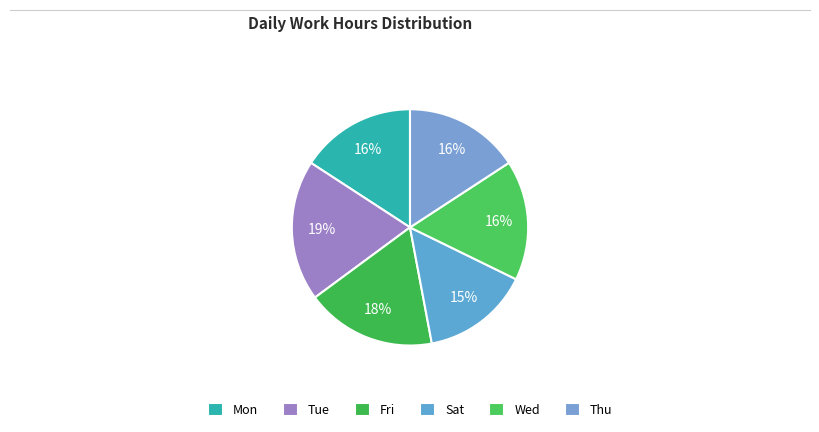

The Mon slice represents 6% of the pie. True or false?

False